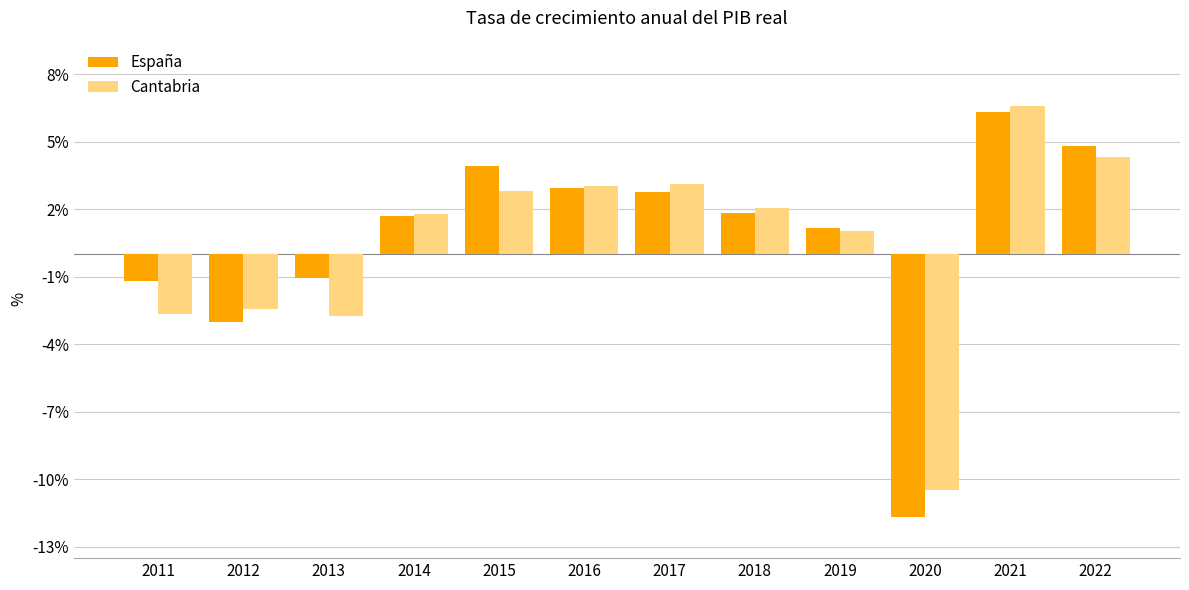

What is the total value across all series at 2013?

-3.8